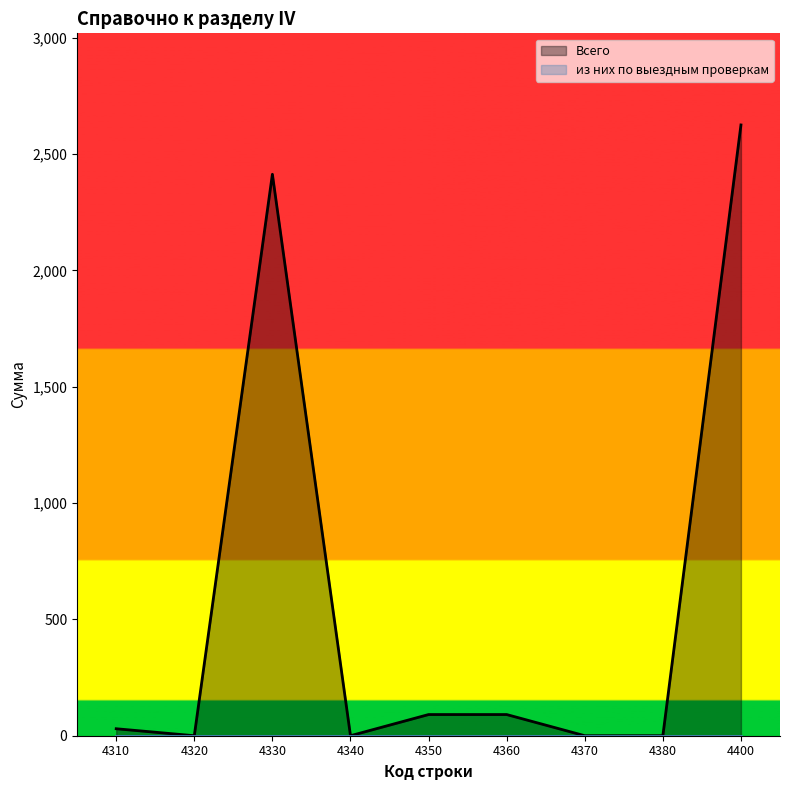

True or false: the data has more than 1 interior local peaks.

False